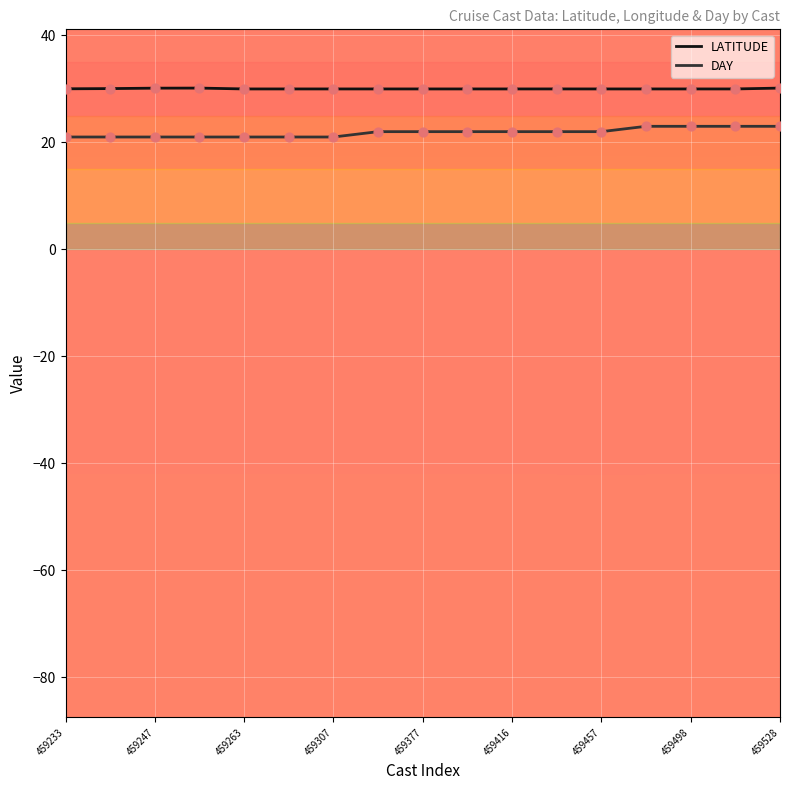

At how many categories does at least one series exceed 27?

17